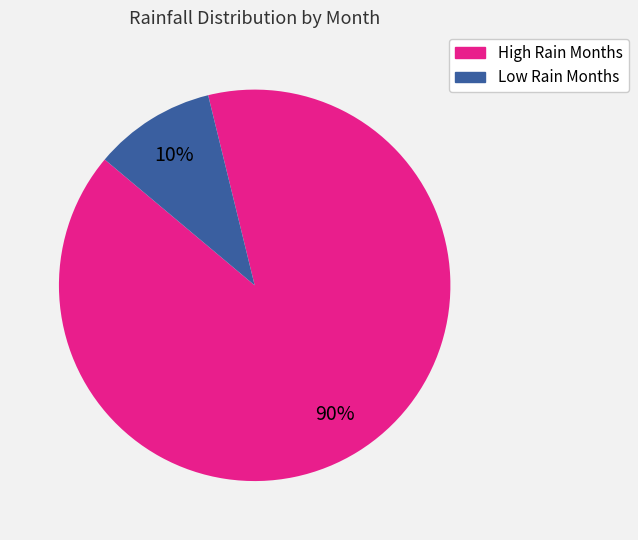

Is there any slice that represents more than half of the pie?

Yes